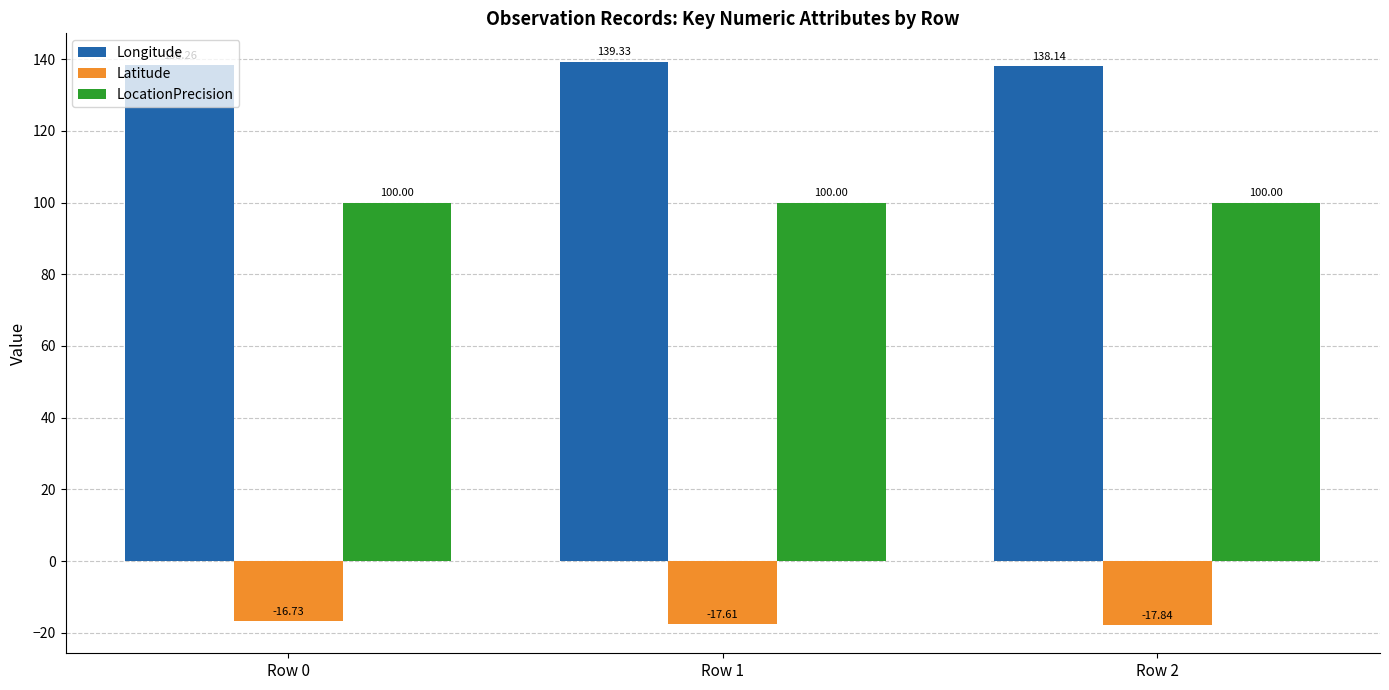

What is the lowest value of the LocationPrecision series?

100.0